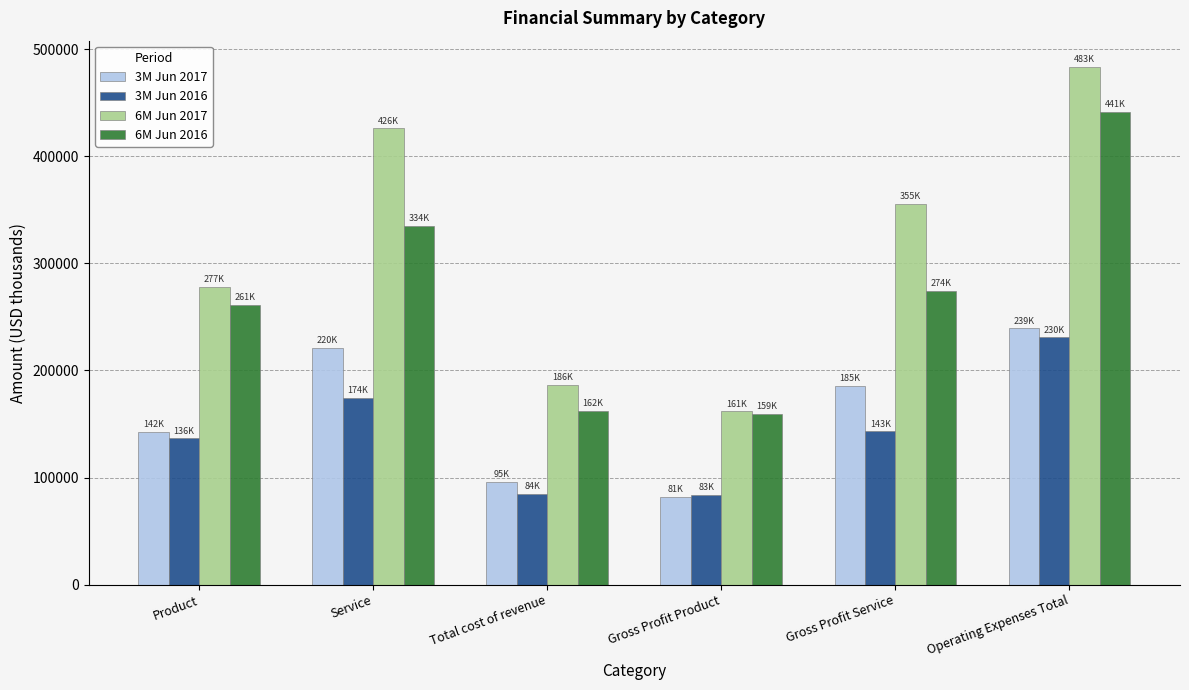

True or false: 6M Jun 2017 has a value of 186216 at Total cost of revenue.

True